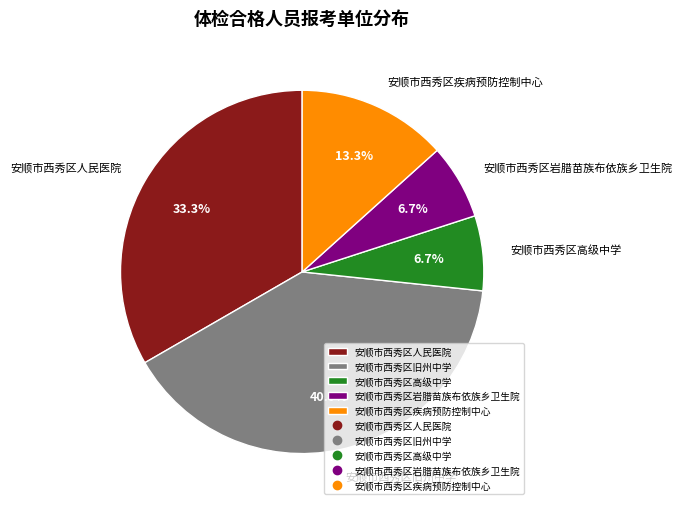

Is there any slice that represents more than half of the pie?

No